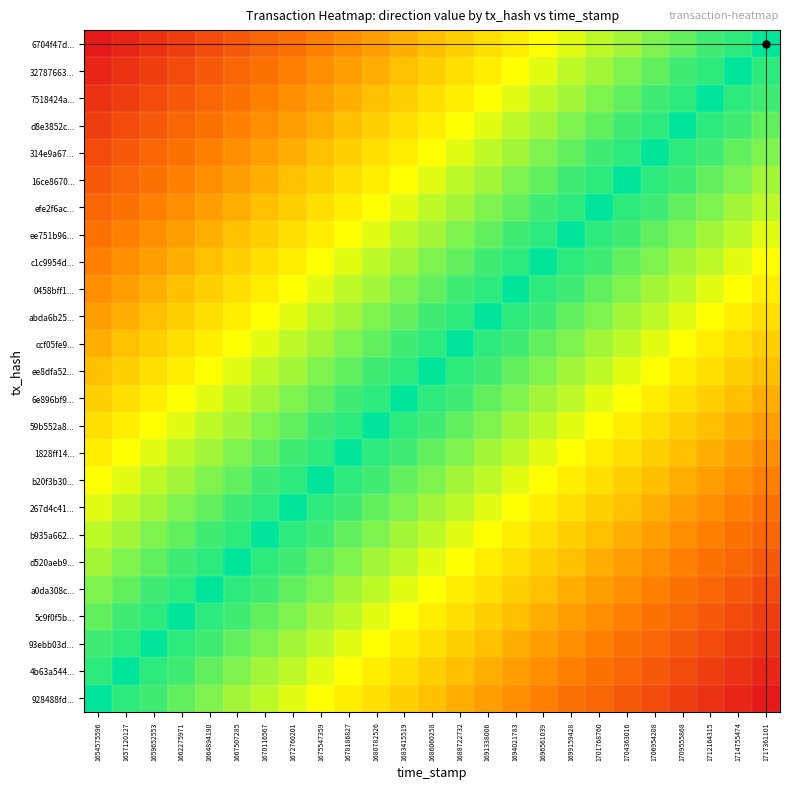

Reading right to left, list all the values displayed in this chart.

6704f47d...: 1717361101=1.0	1714755474=0.9	1712164315=0.9	1709555868=0.9	1706954208=0.8	1704363016=0.8	1701768760=0.8	1699159428=0.7	1696561039=0.7	1694021783=0.6	1691338006=0.6	1688722732=0.5	1686060258=0.5	1683415519=0.5	1680782526=0.4	1678186827=0.4	1675547359=0.3	1672760201=0.3	1670116567=0.2	1667507285=0.2	1664894190=0.2	1662275971=0.1	1659652553=0.1	1657120127=0.0	1654575596=0.0
32787663...: 1717361101=0.9	1714755474=1.0	1712164315=0.9	1709555868=0.9	1706954208=0.9	1704363016=0.8	1701768760=0.8	1699159428=0.8	1696561039=0.7	1694021783=0.7	1691338006=0.6	1688722732=0.6	1686060258=0.5	1683415519=0.5	1680782526=0.5	1678186827=0.4	1675547359=0.4	1672760201=0.3	1670116567=0.3	1667507285=0.2	1664894190=0.2	1662275971=0.2	1659652553=0.1	1657120127=0.1	1654575596=0.0
7518424a...: 1717361101=0.9	1714755474=0.9	1712164315=1.0	1709555868=0.9	1706954208=0.9	1704363016=0.9	1701768760=0.8	1699159428=0.8	1696561039=0.8	1694021783=0.7	1691338006=0.7	1688722732=0.6	1686060258=0.6	1683415519=0.5	1680782526=0.5	1678186827=0.5	1675547359=0.4	1672760201=0.4	1670116567=0.3	1667507285=0.3	1664894190=0.2	1662275971=0.2	1659652553=0.2	1657120127=0.1	1654575596=0.1
d8e3852c...: 1717361101=0.9	1714755474=0.9	1712164315=0.9	1709555868=1.0	1706954208=0.9	1704363016=0.9	1701768760=0.9	1699159428=0.8	1696561039=0.8	1694021783=0.8	1691338006=0.7	1688722732=0.7	1686060258=0.6	1683415519=0.6	1680782526=0.5	1678186827=0.5	1675547359=0.5	1672760201=0.4	1670116567=0.4	1667507285=0.3	1664894190=0.3	1662275971=0.2	1659652553=0.2	1657120127=0.2	1654575596=0.1
314e9a67...: 1717361101=0.8	1714755474=0.9	1712164315=0.9	1709555868=0.9	1706954208=1.0	1704363016=0.9	1701768760=0.9	1699159428=0.9	1696561039=0.8	1694021783=0.8	1691338006=0.8	1688722732=0.7	1686060258=0.7	1683415519=0.6	1680782526=0.6	1678186827=0.5	1675547359=0.5	1672760201=0.5	1670116567=0.4	1667507285=0.4	1664894190=0.3	1662275971=0.3	1659652553=0.2	1657120127=0.2	1654575596=0.2
16ce8670...: 1717361101=0.8	1714755474=0.8	1712164315=0.9	1709555868=0.9	1706954208=0.9	1704363016=1.0	1701768760=0.9	1699159428=0.9	1696561039=0.9	1694021783=0.8	1691338006=0.8	1688722732=0.8	1686060258=0.7	1683415519=0.7	1680782526=0.6	1678186827=0.6	1675547359=0.5	1672760201=0.5	1670116567=0.5	1667507285=0.4	1664894190=0.4	1662275971=0.3	1659652553=0.3	1657120127=0.2	1654575596=0.2
efe2f6ac...: 1717361101=0.8	1714755474=0.8	1712164315=0.8	1709555868=0.9	1706954208=0.9	1704363016=0.9	1701768760=1.0	1699159428=0.9	1696561039=0.9	1694021783=0.9	1691338006=0.8	1688722732=0.8	1686060258=0.8	1683415519=0.7	1680782526=0.7	1678186827=0.6	1675547359=0.6	1672760201=0.5	1670116567=0.5	1667507285=0.5	1664894190=0.4	1662275971=0.4	1659652553=0.3	1657120127=0.3	1654575596=0.2
ee751b96...: 1717361101=0.7	1714755474=0.8	1712164315=0.8	1709555868=0.8	1706954208=0.9	1704363016=0.9	1701768760=0.9	1699159428=1.0	1696561039=0.9	1694021783=0.9	1691338006=0.9	1688722732=0.8	1686060258=0.8	1683415519=0.8	1680782526=0.7	1678186827=0.7	1675547359=0.6	1672760201=0.6	1670116567=0.5	1667507285=0.5	1664894190=0.5	1662275971=0.4	1659652553=0.4	1657120127=0.3	1654575596=0.3
c1c9954d...: 1717361101=0.7	1714755474=0.7	1712164315=0.8	1709555868=0.8	1706954208=0.8	1704363016=0.9	1701768760=0.9	1699159428=0.9	1696561039=1.0	1694021783=0.9	1691338006=0.9	1688722732=0.9	1686060258=0.8	1683415519=0.8	1680782526=0.8	1678186827=0.7	1675547359=0.7	1672760201=0.6	1670116567=0.6	1667507285=0.5	1664894190=0.5	1662275971=0.5	1659652553=0.4	1657120127=0.4	1654575596=0.3
0458bff1...: 1717361101=0.6	1714755474=0.7	1712164315=0.7	1709555868=0.8	1706954208=0.8	1704363016=0.8	1701768760=0.9	1699159428=0.9	1696561039=0.9	1694021783=1.0	1691338006=0.9	1688722732=0.9	1686060258=0.9	1683415519=0.8	1680782526=0.8	1678186827=0.8	1675547359=0.7	1672760201=0.7	1670116567=0.6	1667507285=0.6	1664894190=0.5	1662275971=0.5	1659652553=0.5	1657120127=0.4	1654575596=0.4
abda6b25...: 1717361101=0.6	1714755474=0.6	1712164315=0.7	1709555868=0.7	1706954208=0.8	1704363016=0.8	1701768760=0.8	1699159428=0.9	1696561039=0.9	1694021783=0.9	1691338006=1.0	1688722732=0.9	1686060258=0.9	1683415519=0.9	1680782526=0.8	1678186827=0.8	1675547359=0.8	1672760201=0.7	1670116567=0.7	1667507285=0.6	1664894190=0.6	1662275971=0.5	1659652553=0.5	1657120127=0.5	1654575596=0.4
ccf05fe9...: 1717361101=0.5	1714755474=0.6	1712164315=0.6	1709555868=0.7	1706954208=0.7	1704363016=0.8	1701768760=0.8	1699159428=0.8	1696561039=0.9	1694021783=0.9	1691338006=0.9	1688722732=1.0	1686060258=0.9	1683415519=0.9	1680782526=0.9	1678186827=0.8	1675547359=0.8	1672760201=0.8	1670116567=0.7	1667507285=0.7	1664894190=0.6	1662275971=0.6	1659652553=0.5	1657120127=0.5	1654575596=0.5
ee8dfa52...: 1717361101=0.5	1714755474=0.5	1712164315=0.6	1709555868=0.6	1706954208=0.7	1704363016=0.7	1701768760=0.8	1699159428=0.8	1696561039=0.8	1694021783=0.9	1691338006=0.9	1688722732=0.9	1686060258=1.0	1683415519=0.9	1680782526=0.9	1678186827=0.9	1675547359=0.8	1672760201=0.8	1670116567=0.8	1667507285=0.7	1664894190=0.7	1662275971=0.6	1659652553=0.6	1657120127=0.5	1654575596=0.5
6e896bf9...: 1717361101=0.5	1714755474=0.5	1712164315=0.5	1709555868=0.6	1706954208=0.6	1704363016=0.7	1701768760=0.7	1699159428=0.8	1696561039=0.8	1694021783=0.8	1691338006=0.9	1688722732=0.9	1686060258=0.9	1683415519=1.0	1680782526=0.9	1678186827=0.9	1675547359=0.9	1672760201=0.8	1670116567=0.8	1667507285=0.8	1664894190=0.7	1662275971=0.7	1659652553=0.6	1657120127=0.6	1654575596=0.5
59b552a8...: 1717361101=0.4	1714755474=0.5	1712164315=0.5	1709555868=0.5	1706954208=0.6	1704363016=0.6	1701768760=0.7	1699159428=0.7	1696561039=0.8	1694021783=0.8	1691338006=0.8	1688722732=0.9	1686060258=0.9	1683415519=0.9	1680782526=1.0	1678186827=0.9	1675547359=0.9	1672760201=0.9	1670116567=0.8	1667507285=0.8	1664894190=0.8	1662275971=0.7	1659652553=0.7	1657120127=0.6	1654575596=0.6
1828ff14...: 1717361101=0.4	1714755474=0.4	1712164315=0.5	1709555868=0.5	1706954208=0.5	1704363016=0.6	1701768760=0.6	1699159428=0.7	1696561039=0.7	1694021783=0.8	1691338006=0.8	1688722732=0.8	1686060258=0.9	1683415519=0.9	1680782526=0.9	1678186827=1.0	1675547359=0.9	1672760201=0.9	1670116567=0.9	1667507285=0.8	1664894190=0.8	1662275971=0.8	1659652553=0.7	1657120127=0.7	1654575596=0.6
b20f3b30...: 1717361101=0.3	1714755474=0.4	1712164315=0.4	1709555868=0.5	1706954208=0.5	1704363016=0.5	1701768760=0.6	1699159428=0.6	1696561039=0.7	1694021783=0.7	1691338006=0.8	1688722732=0.8	1686060258=0.8	1683415519=0.9	1680782526=0.9	1678186827=0.9	1675547359=1.0	1672760201=0.9	1670116567=0.9	1667507285=0.9	1664894190=0.8	1662275971=0.8	1659652553=0.8	1657120127=0.7	1654575596=0.7
267d4c41...: 1717361101=0.3	1714755474=0.3	1712164315=0.4	1709555868=0.4	1706954208=0.5	1704363016=0.5	1701768760=0.5	1699159428=0.6	1696561039=0.6	1694021783=0.7	1691338006=0.7	1688722732=0.8	1686060258=0.8	1683415519=0.8	1680782526=0.9	1678186827=0.9	1675547359=0.9	1672760201=1.0	1670116567=0.9	1667507285=0.9	1664894190=0.9	1662275971=0.8	1659652553=0.8	1657120127=0.8	1654575596=0.7
b935a662...: 1717361101=0.2	1714755474=0.3	1712164315=0.3	1709555868=0.4	1706954208=0.4	1704363016=0.5	1701768760=0.5	1699159428=0.5	1696561039=0.6	1694021783=0.6	1691338006=0.7	1688722732=0.7	1686060258=0.8	1683415519=0.8	1680782526=0.8	1678186827=0.9	1675547359=0.9	1672760201=0.9	1670116567=1.0	1667507285=0.9	1664894190=0.9	1662275971=0.9	1659652553=0.8	1657120127=0.8	1654575596=0.8
d520aeb9...: 1717361101=0.2	1714755474=0.2	1712164315=0.3	1709555868=0.3	1706954208=0.4	1704363016=0.4	1701768760=0.5	1699159428=0.5	1696561039=0.5	1694021783=0.6	1691338006=0.6	1688722732=0.7	1686060258=0.7	1683415519=0.8	1680782526=0.8	1678186827=0.8	1675547359=0.9	1672760201=0.9	1670116567=0.9	1667507285=1.0	1664894190=0.9	1662275971=0.9	1659652553=0.9	1657120127=0.8	1654575596=0.8
a0da308c...: 1717361101=0.2	1714755474=0.2	1712164315=0.2	1709555868=0.3	1706954208=0.3	1704363016=0.4	1701768760=0.4	1699159428=0.5	1696561039=0.5	1694021783=0.5	1691338006=0.6	1688722732=0.6	1686060258=0.7	1683415519=0.7	1680782526=0.8	1678186827=0.8	1675547359=0.8	1672760201=0.9	1670116567=0.9	1667507285=0.9	1664894190=1.0	1662275971=0.9	1659652553=0.9	1657120127=0.9	1654575596=0.8
5c9f0f5b...: 1717361101=0.1	1714755474=0.2	1712164315=0.2	1709555868=0.2	1706954208=0.3	1704363016=0.3	1701768760=0.4	1699159428=0.4	1696561039=0.5	1694021783=0.5	1691338006=0.5	1688722732=0.6	1686060258=0.6	1683415519=0.7	1680782526=0.7	1678186827=0.8	1675547359=0.8	1672760201=0.8	1670116567=0.9	1667507285=0.9	1664894190=0.9	1662275971=1.0	1659652553=0.9	1657120127=0.9	1654575596=0.9
93ebb03d...: 1717361101=0.1	1714755474=0.1	1712164315=0.2	1709555868=0.2	1706954208=0.2	1704363016=0.3	1701768760=0.3	1699159428=0.4	1696561039=0.4	1694021783=0.5	1691338006=0.5	1688722732=0.5	1686060258=0.6	1683415519=0.6	1680782526=0.7	1678186827=0.7	1675547359=0.8	1672760201=0.8	1670116567=0.8	1667507285=0.9	1664894190=0.9	1662275971=0.9	1659652553=1.0	1657120127=0.9	1654575596=0.9
4b63a544...: 1717361101=0.0	1714755474=0.1	1712164315=0.1	1709555868=0.2	1706954208=0.2	1704363016=0.2	1701768760=0.3	1699159428=0.3	1696561039=0.4	1694021783=0.4	1691338006=0.5	1688722732=0.5	1686060258=0.5	1683415519=0.6	1680782526=0.6	1678186827=0.7	1675547359=0.7	1672760201=0.8	1670116567=0.8	1667507285=0.8	1664894190=0.9	1662275971=0.9	1659652553=0.9	1657120127=1.0	1654575596=0.9
928488fd...: 1717361101=0.0	1714755474=0.0	1712164315=0.1	1709555868=0.1	1706954208=0.2	1704363016=0.2	1701768760=0.2	1699159428=0.3	1696561039=0.3	1694021783=0.4	1691338006=0.4	1688722732=0.5	1686060258=0.5	1683415519=0.5	1680782526=0.6	1678186827=0.6	1675547359=0.7	1672760201=0.7	1670116567=0.8	1667507285=0.8	1664894190=0.8	1662275971=0.9	1659652553=0.9	1657120127=0.9	1654575596=1.0